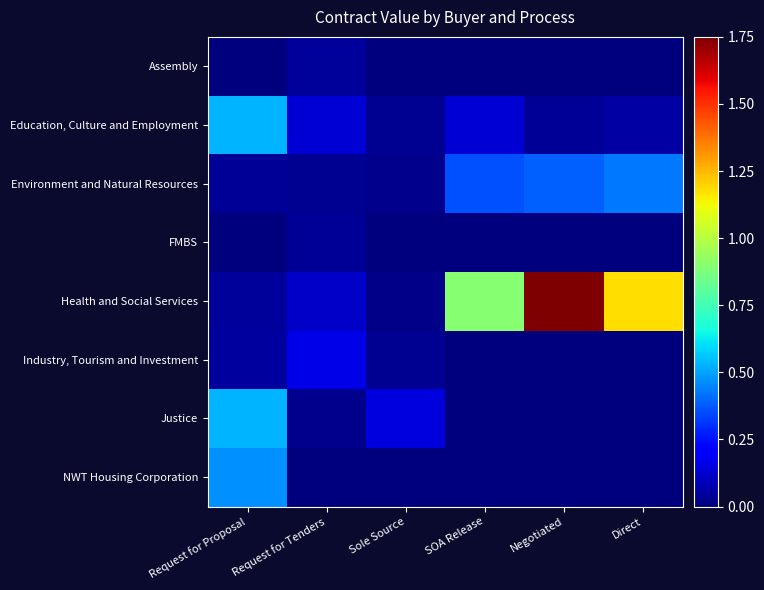

Which series has the largest range (max minus min)?

Health and Social Services